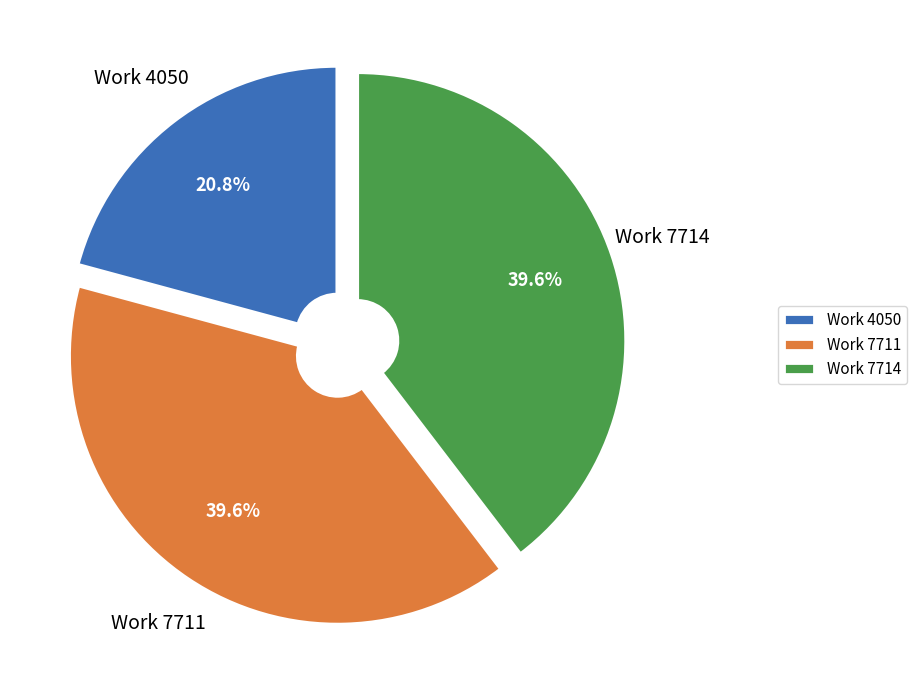

How many slices are in this pie chart?

3